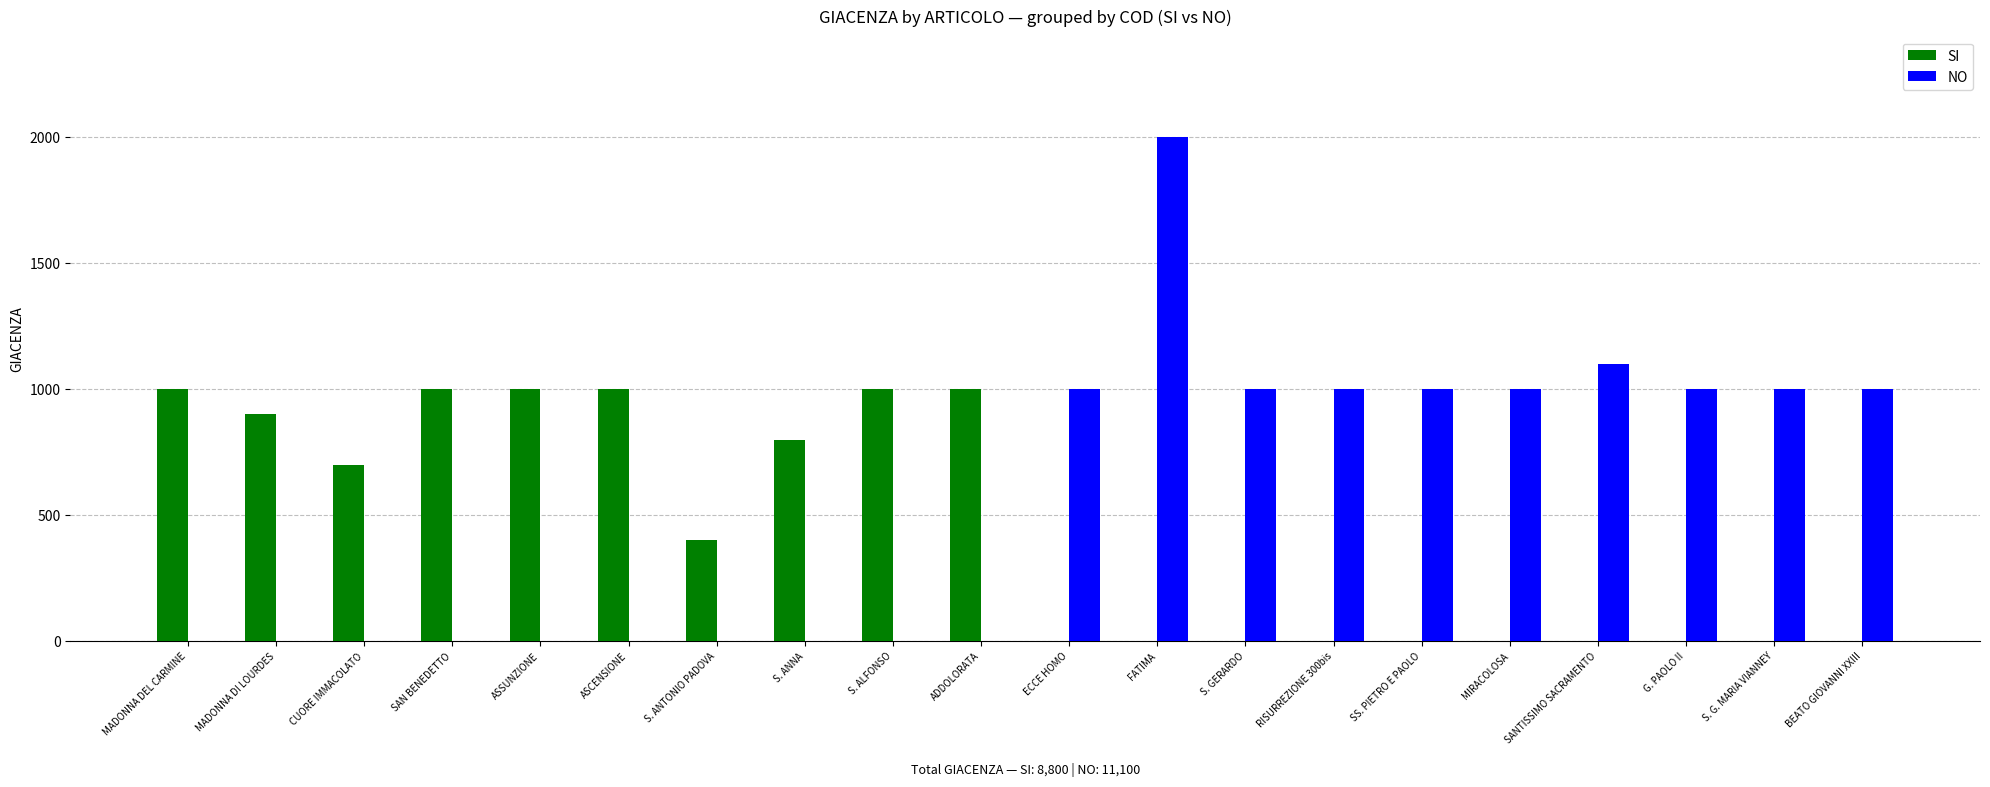

What is the average value of the NO series?

555